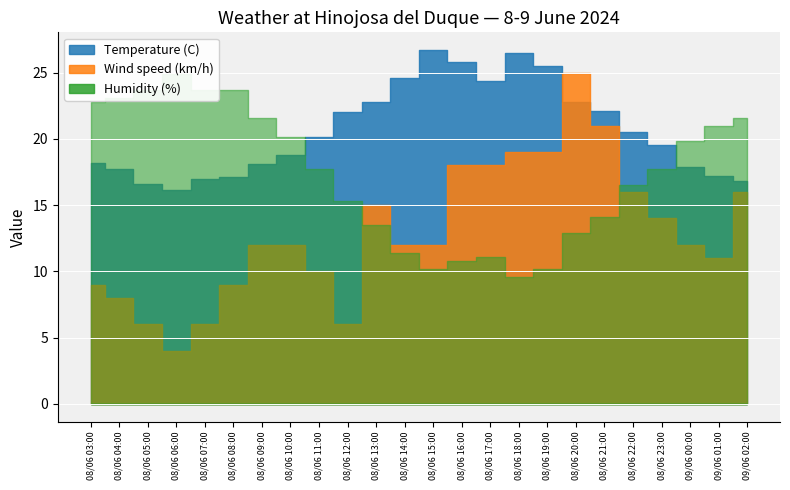

In Humidity (%), how many points are lower than both neighbors (excluding endpoints)?

2